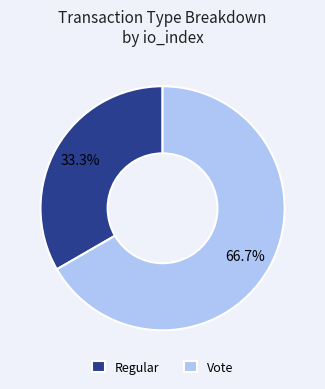

Which slice is the smallest?

Regular